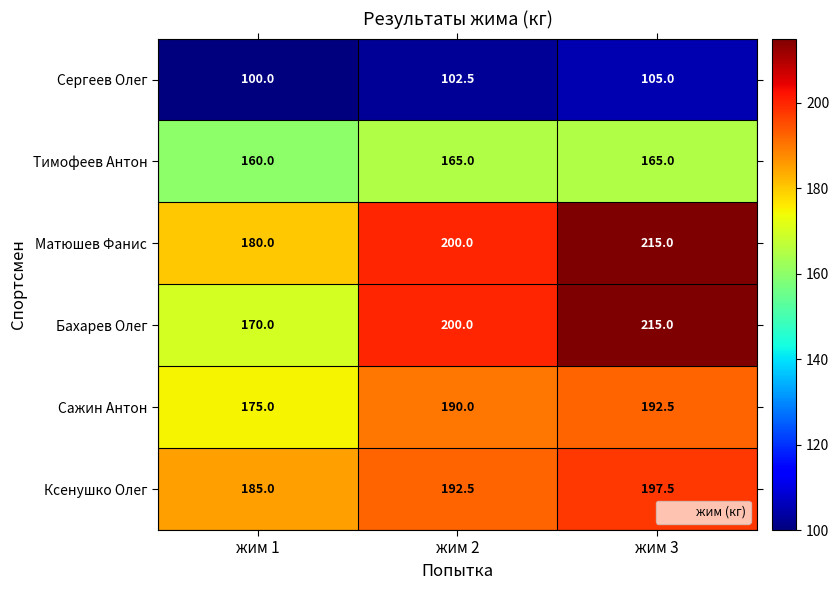

What is the spread (max minus min) of values at жим 2?

97.5